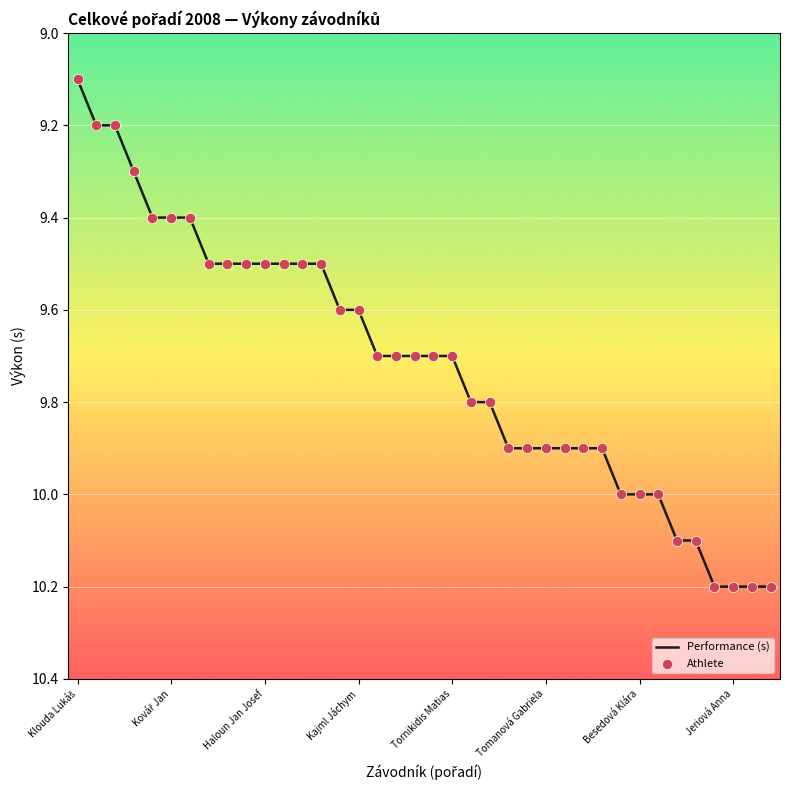

What is the greatest value displayed?

10.2